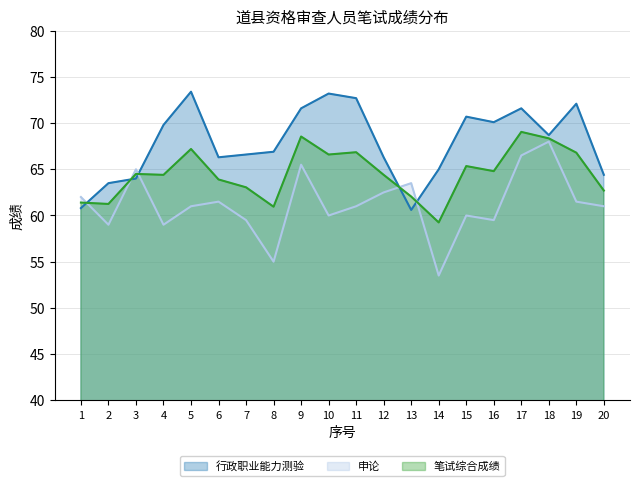

Reading right to left, extract all data points from this chart.

行政职业能力测验: 64.4	72.1	68.7	71.6	70.1	70.7	65.0	60.6	66.3	72.7	73.2	71.6	66.9	66.6	66.3	73.4	69.8	64.0	63.5	60.8
申论: 61.0	61.5	68.0	66.5	59.5	60.0	53.5	63.5	62.5	61.0	60.0	65.5	55.0	59.5	61.5	61.0	59.0	65.0	59.0	62.0
笔试综合成绩: 62.7	66.8	68.3	69.0	64.8	65.3	59.2	62.0	64.4	66.8	66.6	68.5	61.0	63.0	63.9	67.2	64.4	64.5	61.2	61.4